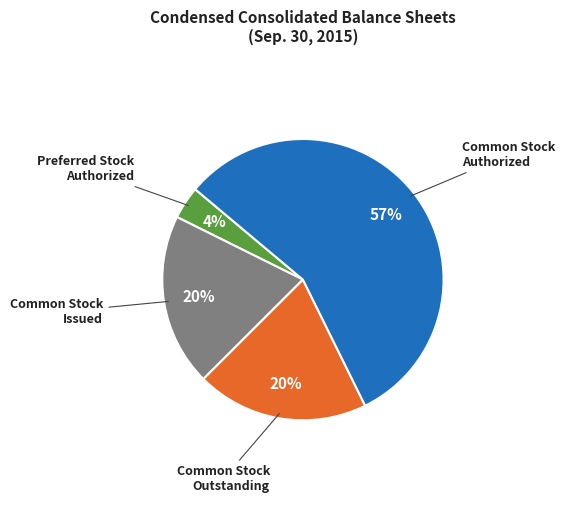

Is Common Stock Issued the majority of the pie?

No